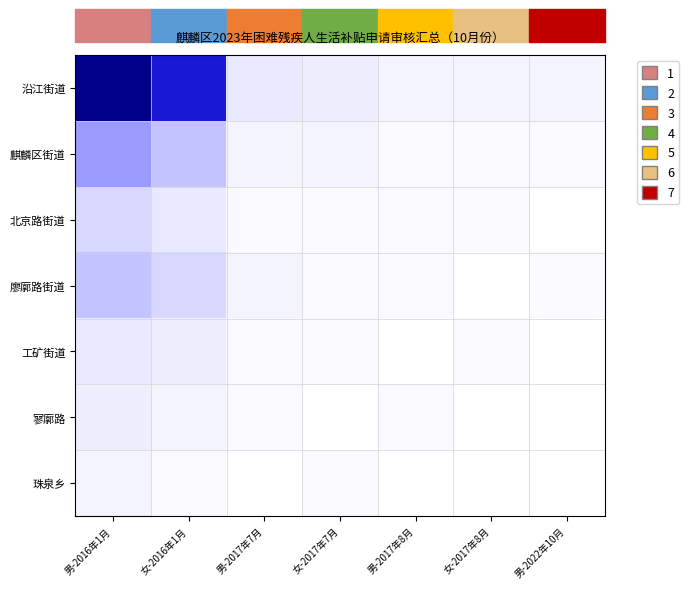

Which has a higher value, 男-2022年10月 or 女-2017年8月?

男-2022年10月